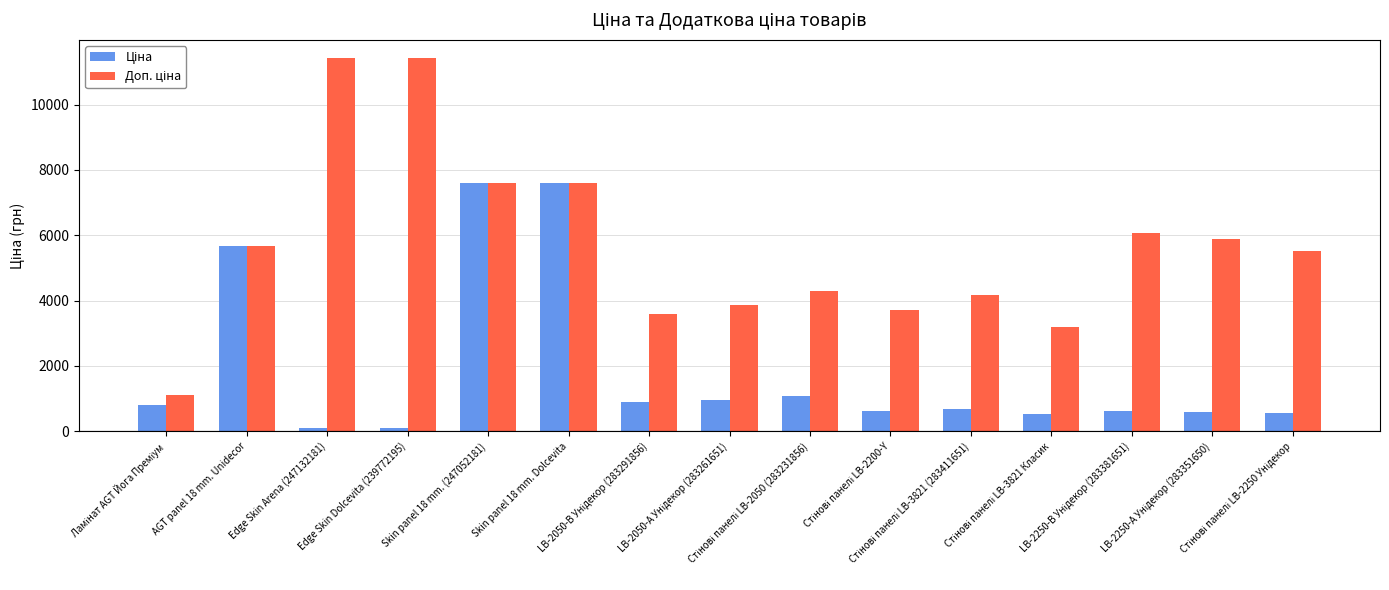

What is the maximum value shown in the chart?

11410.0